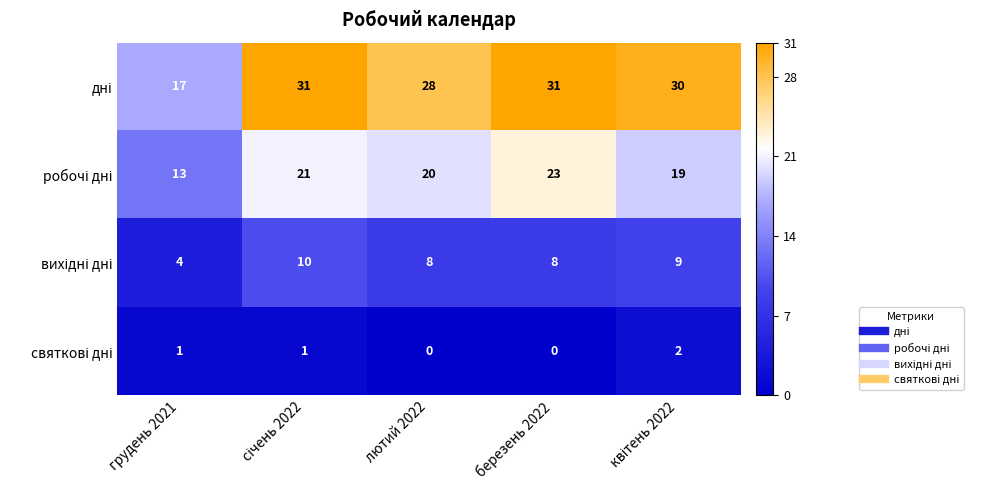

What is the total value across all series at березень 2022?

62